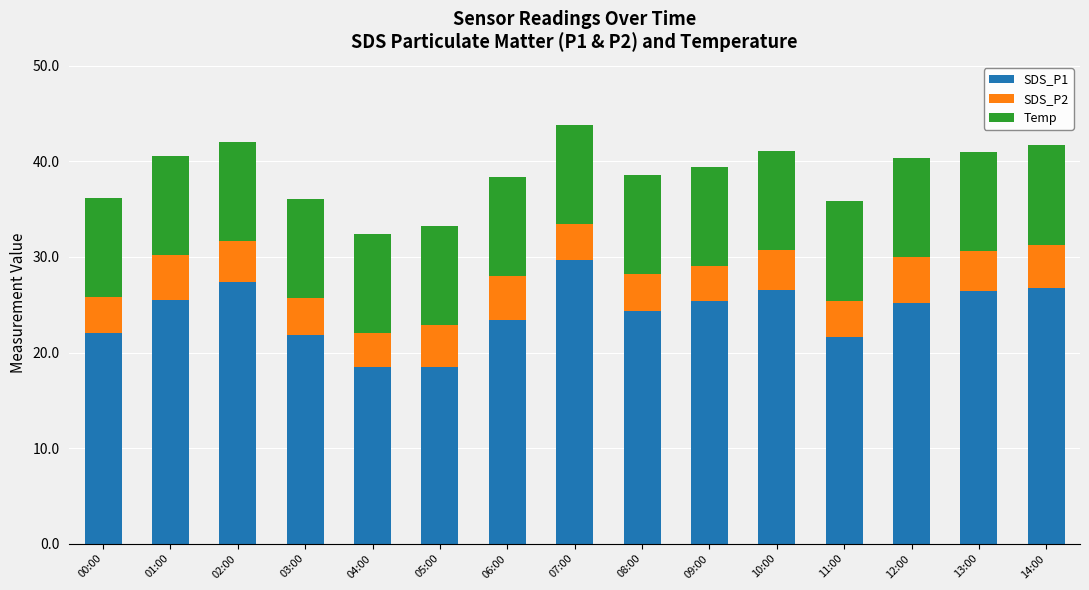

What is the approximate value of SDS_P1 at 13:00?

26.4